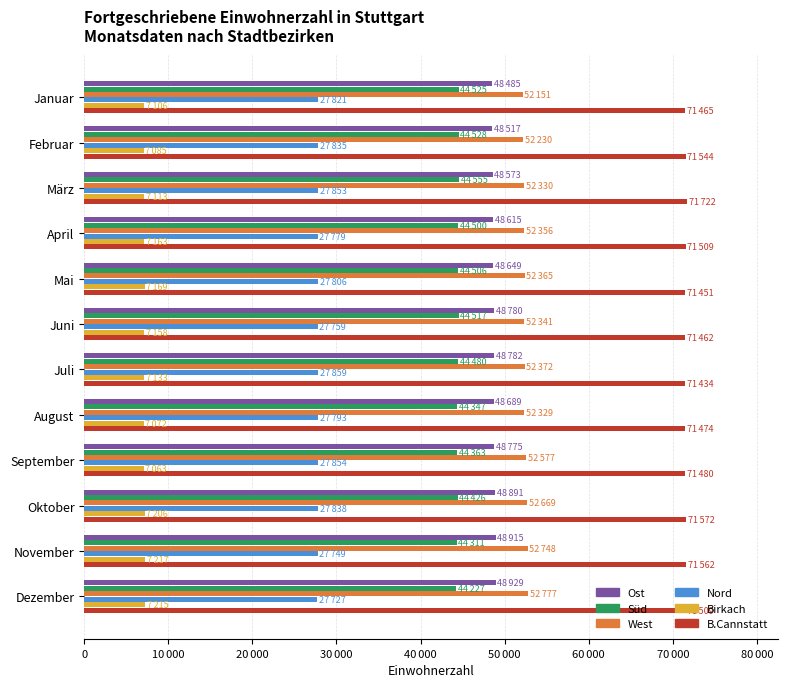

What are all the series names shown in the legend?

Ost, Süd, West, Nord, Birkach, B.Cannstatt